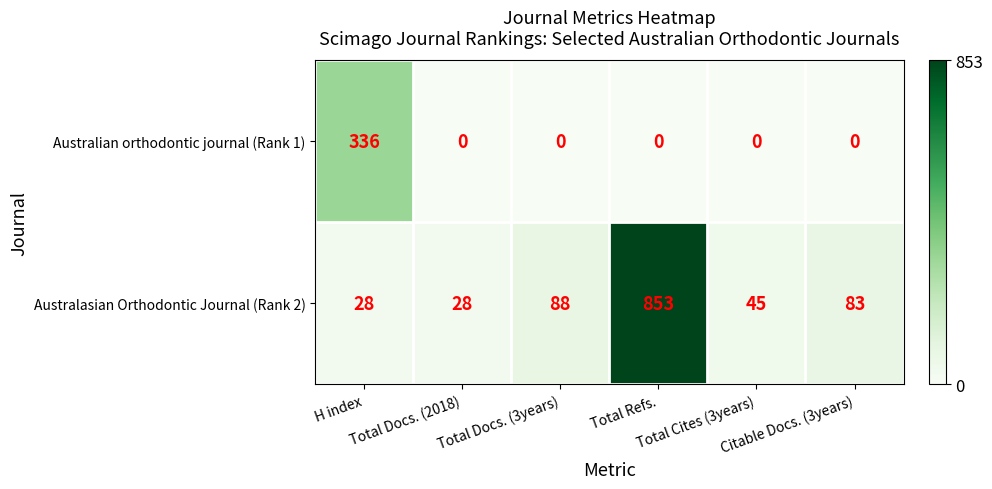

What is the total value across all series at H index?

364